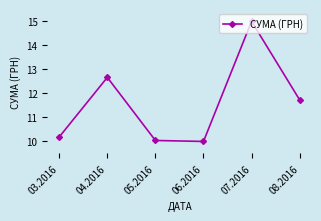

Where does the data first go above 11?

04.2016